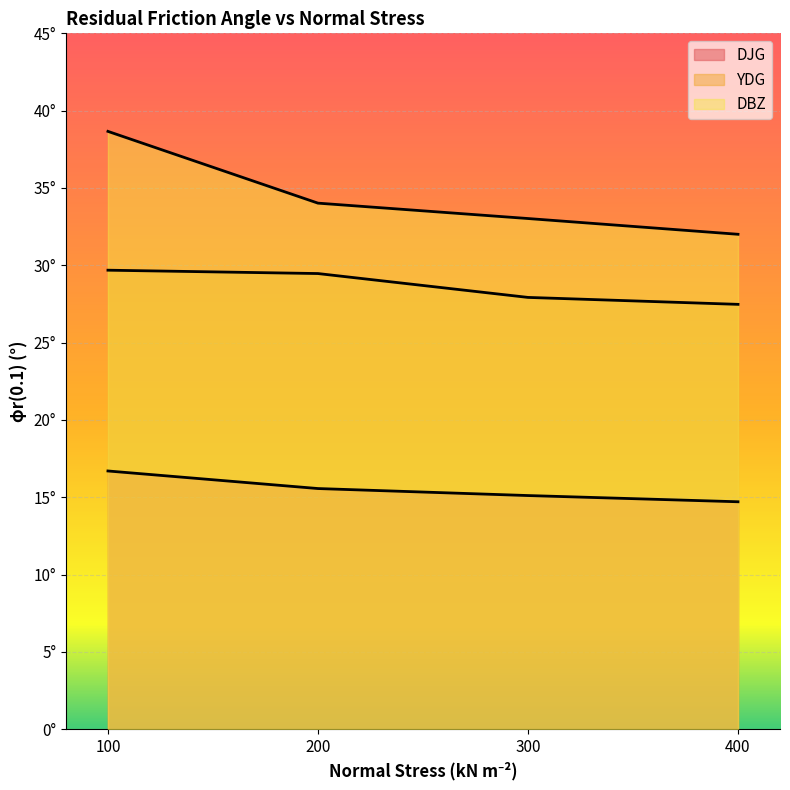

Which series has the largest range (max minus min)?

DBZ